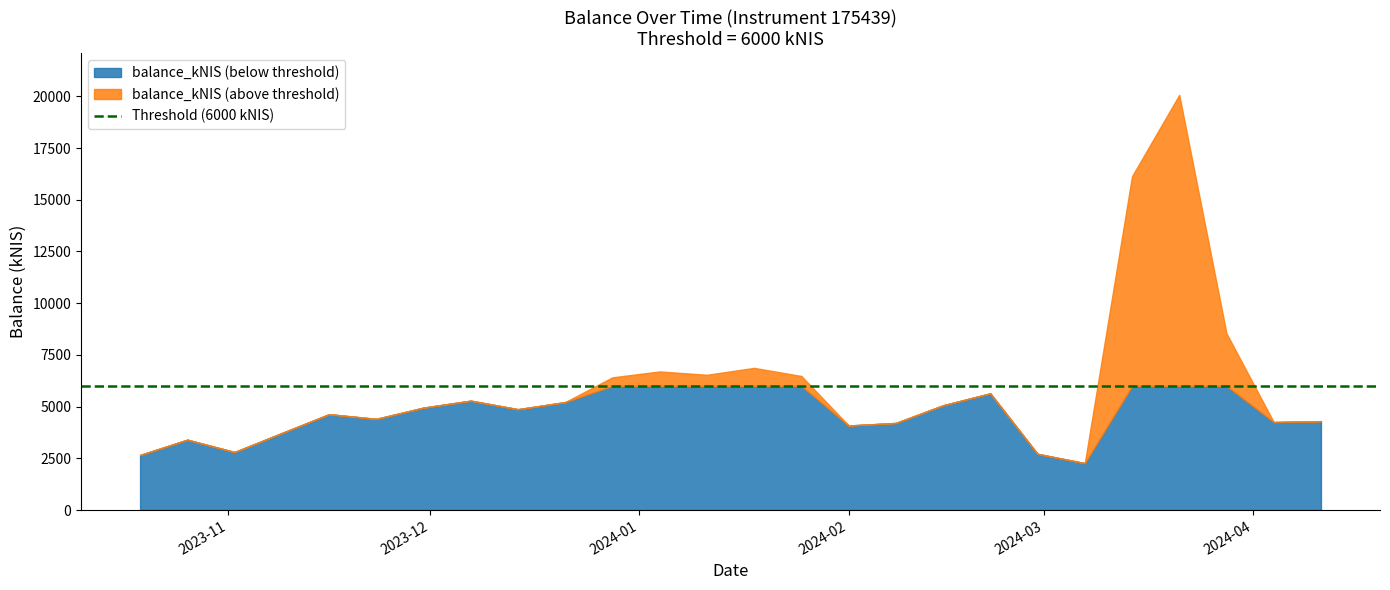

Which category has the lowest value across all series?

2024-03-07